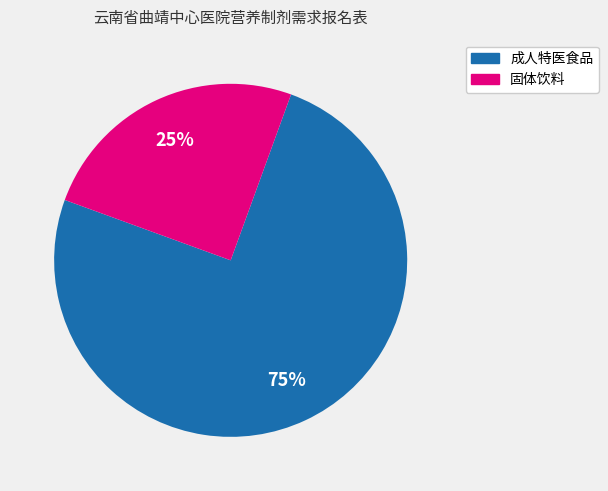

How many slices are in this pie chart?

2